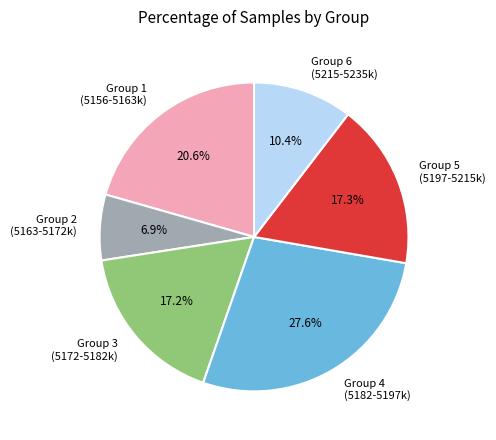

What is the ratio of the value at Group 5 (5197-5215k) to the value at Group 3 (5172-5182k)?

1.0